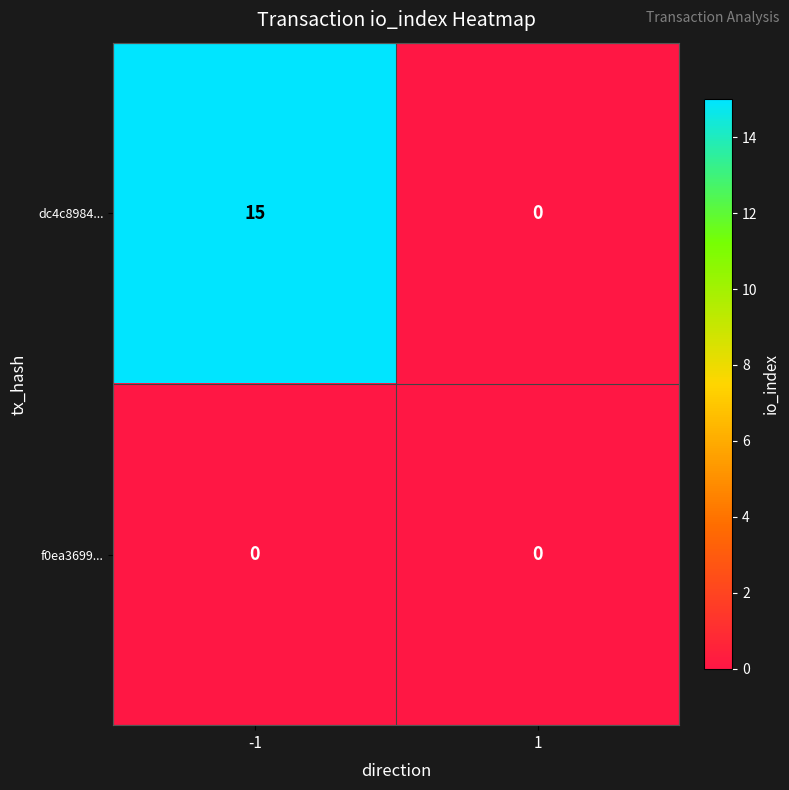

What is the highest value of the dc4c8984... series?

15